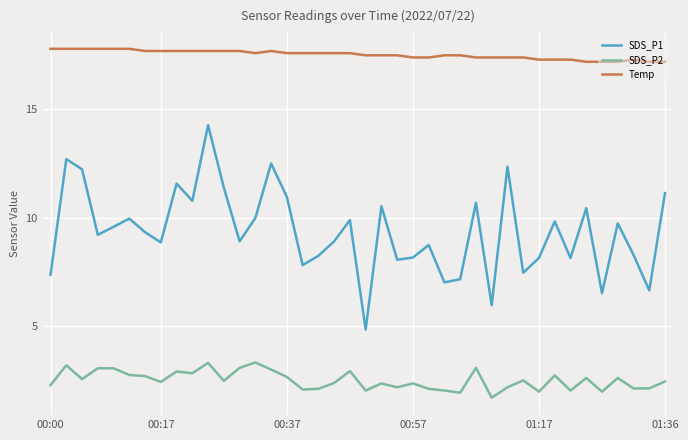

Rank the series by their average value, from lowest to highest.

SDS_P2, SDS_P1, Temp